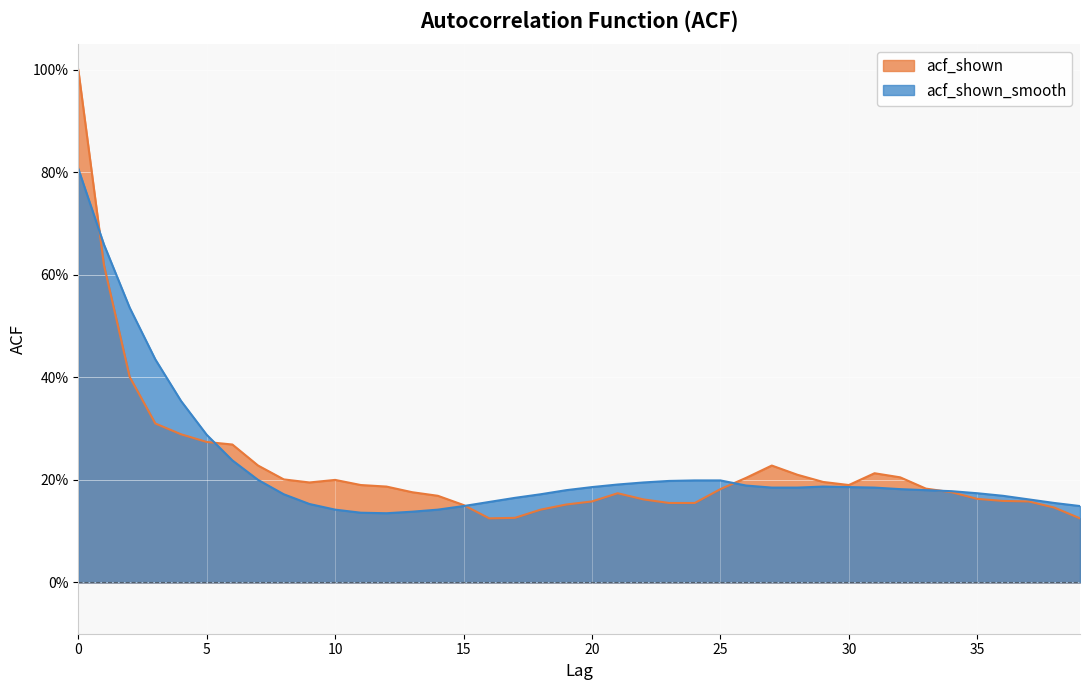

How many acf_shown values are between 0 and 1?

40